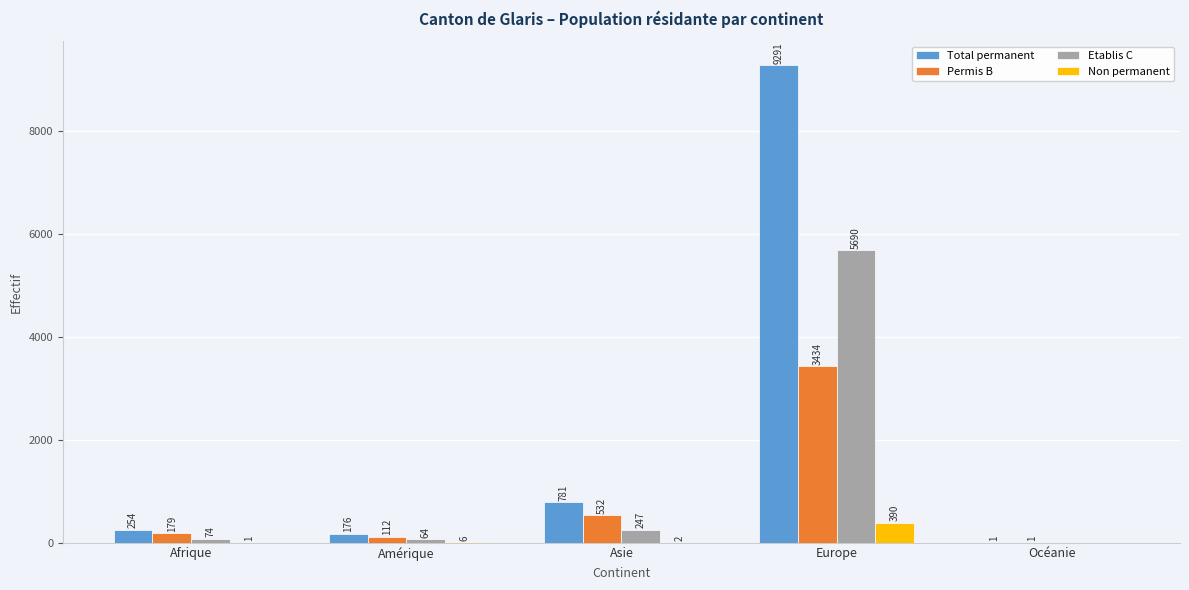

How many groups of bars are there?

5